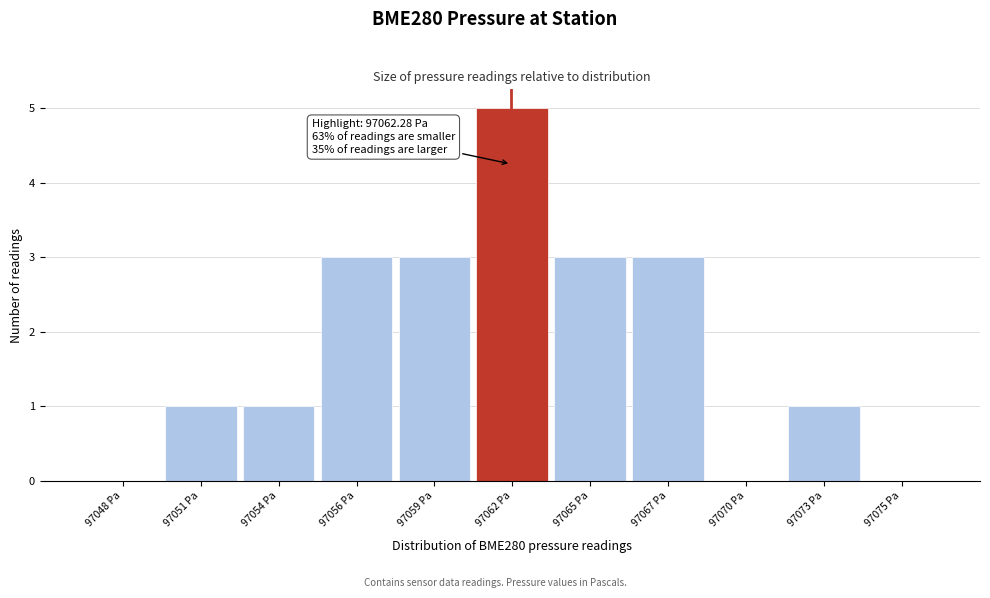

Reading left to right, list all the values displayed in this chart.

97048 Pa=0	97051 Pa=1	97054 Pa=1	97056 Pa=3	97059 Pa=3	97062 Pa=5	97065 Pa=3	97067 Pa=3	97070 Pa=0	97073 Pa=1	97075 Pa=0